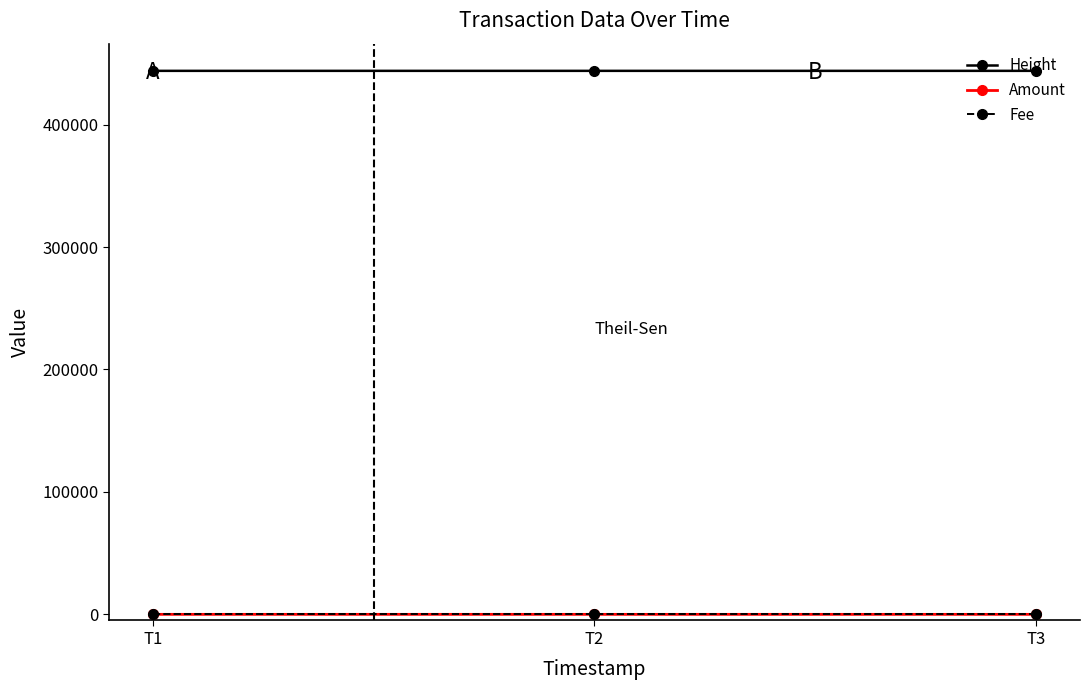

What is the average value of the Amount series?

1